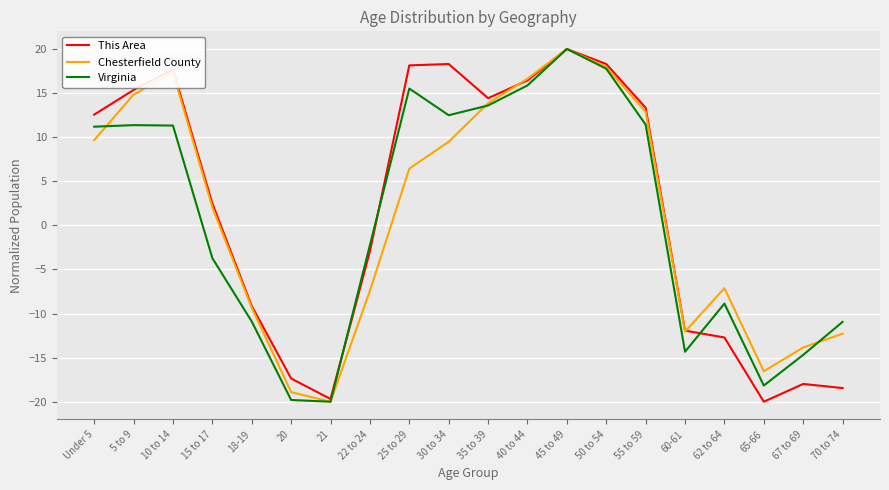

True or false: Chesterfield County has a value of -16.5 at 65-66.

True